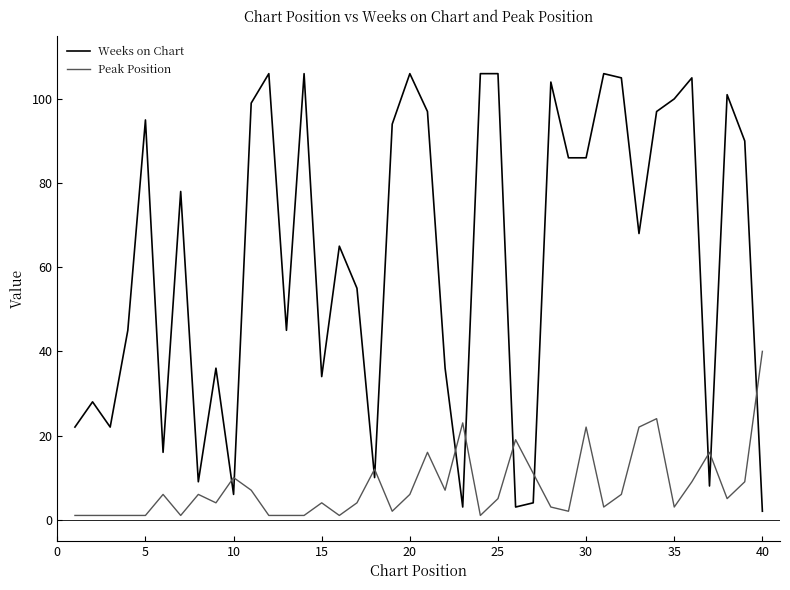

How many series are shown in this chart?

2